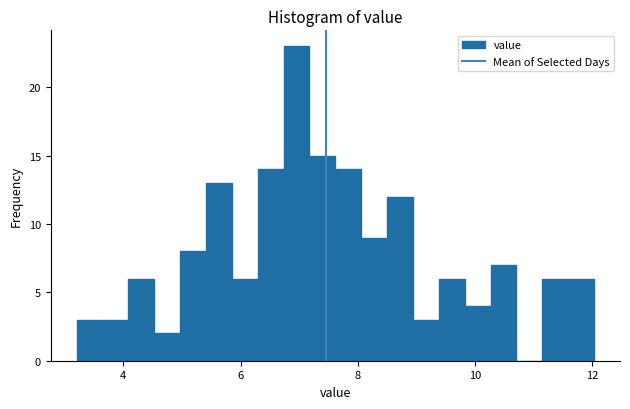

Around what value on the x-axis is the tallest bar? Give the approximate position of its centre, as read against the axis.

7.0